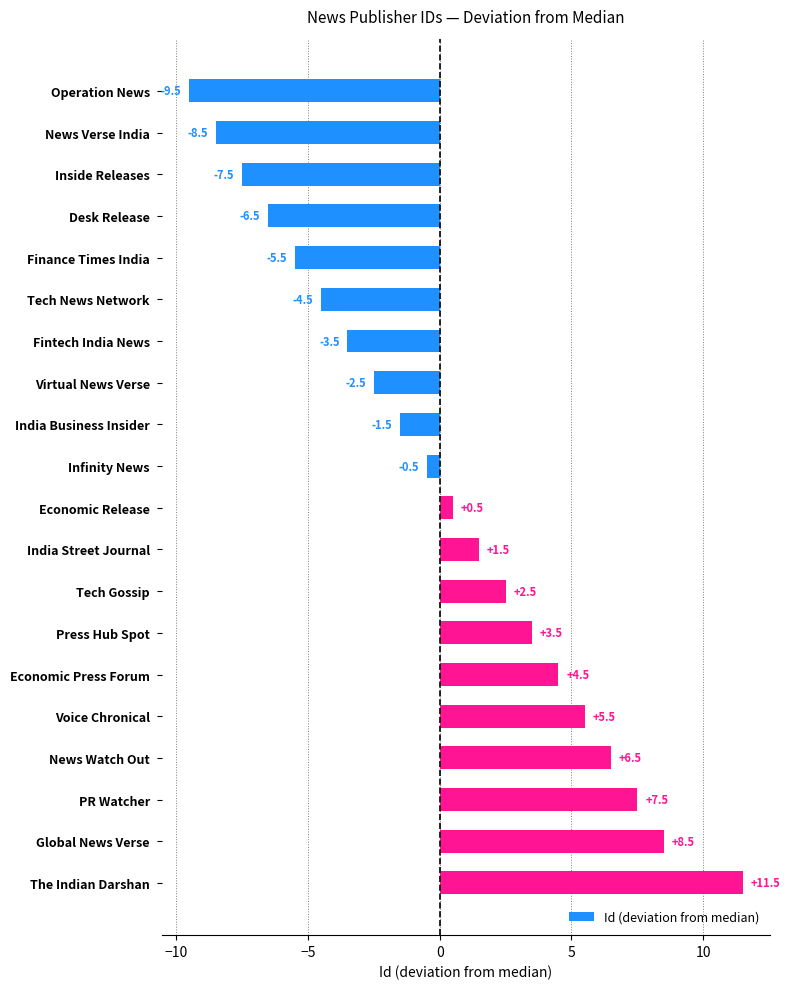

What position from the top is Operation News?

1